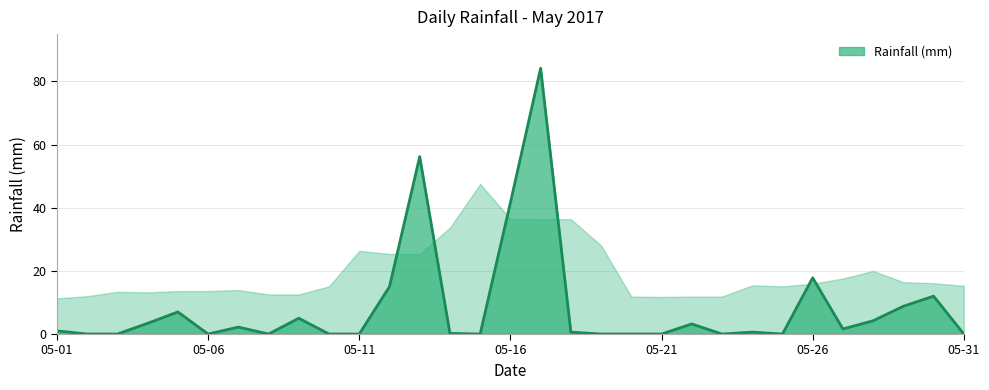

How many distinct data groups are displayed?

1